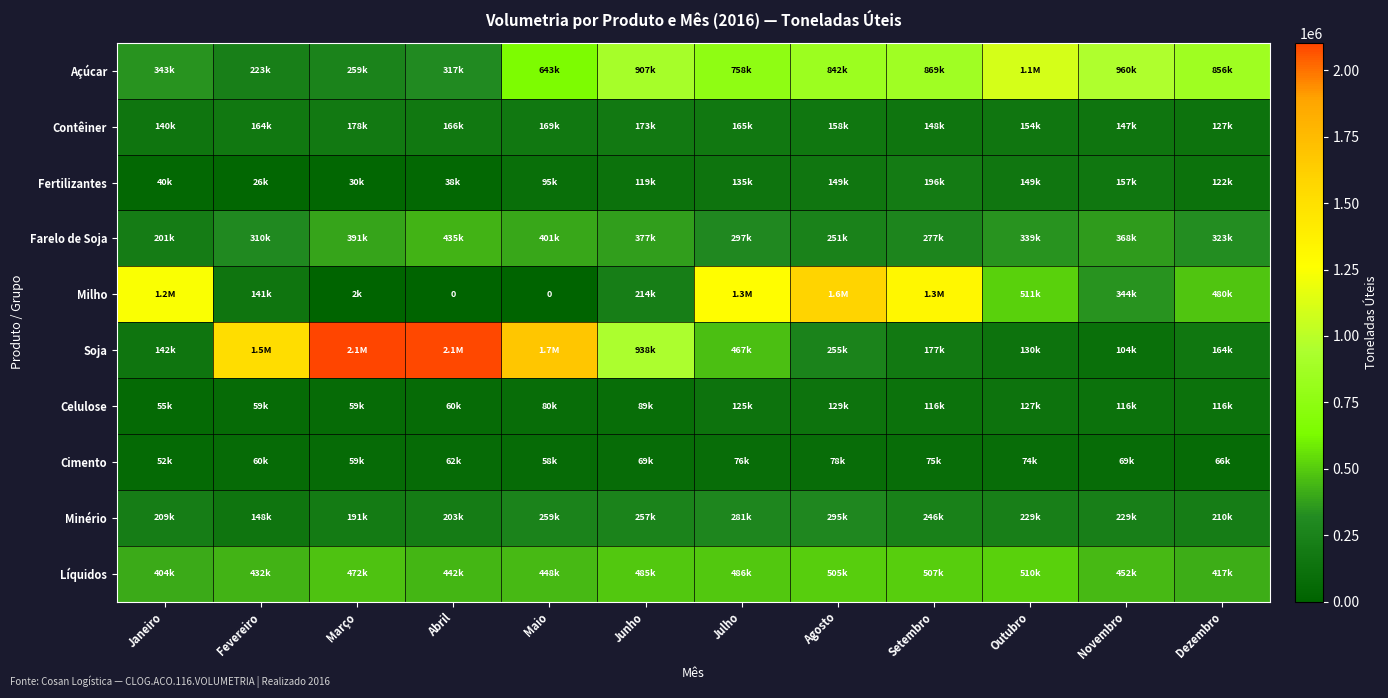

Is the value of Fertilizantes at Setembro greater than the value of Cimento at Dezembro?

Yes